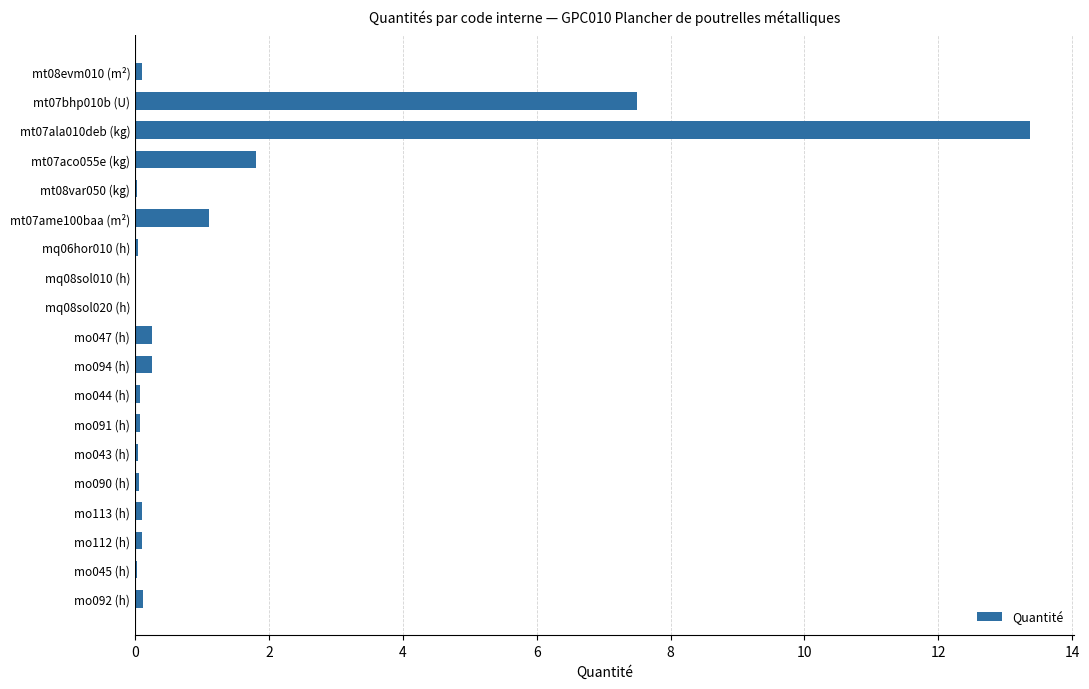

What is the sum of the values at mt07ala010deb (kg) and mt07aco055e (kg)?

15.2